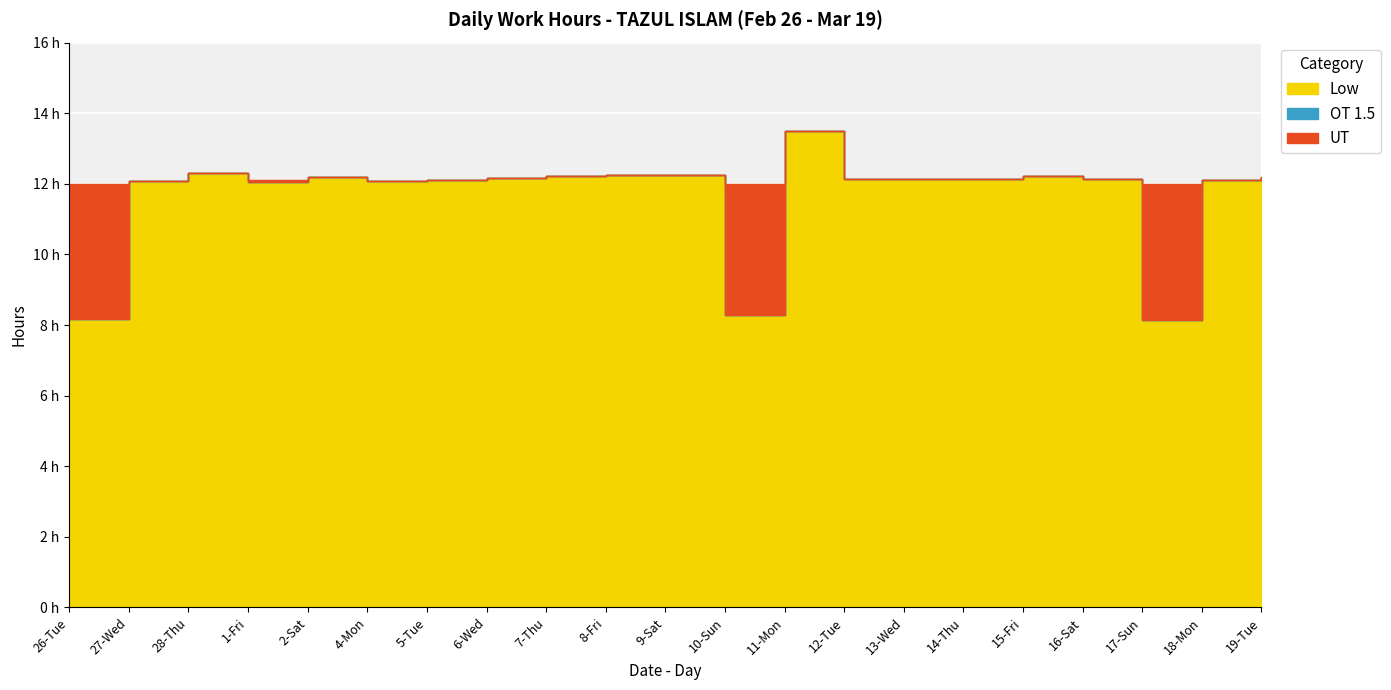

Which label corresponds to the largest value in the chart?

11-Mon